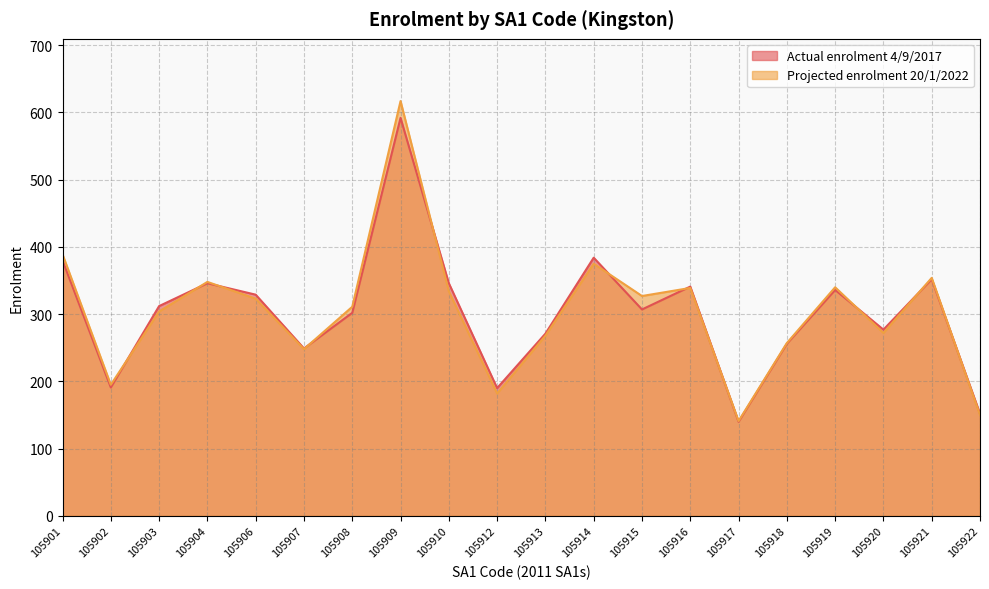

What is the difference between the Projected enrolment 20/1/2022 values at 105907 and 105914?

127